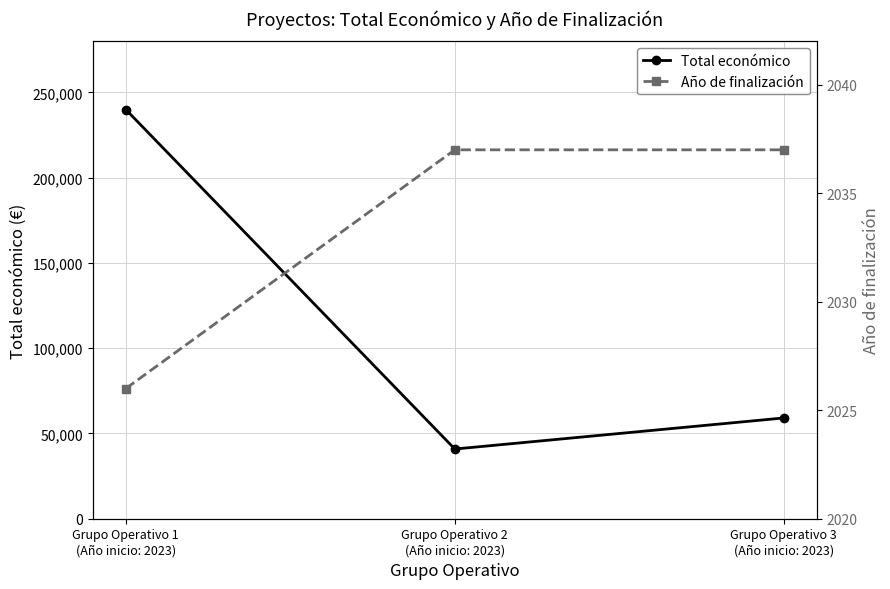

Reading left to right, extract all data points from this chart.

Total económico: Grupo Operativo 1
(Año inicio: 2023)=240000	Grupo Operativo 2
(Año inicio: 2023)=40876	Grupo Operativo 3
(Año inicio: 2023)=59106
Año de finalización: Grupo Operativo 1
(Año inicio: 2023)=2026	Grupo Operativo 2
(Año inicio: 2023)=2037	Grupo Operativo 3
(Año inicio: 2023)=2037